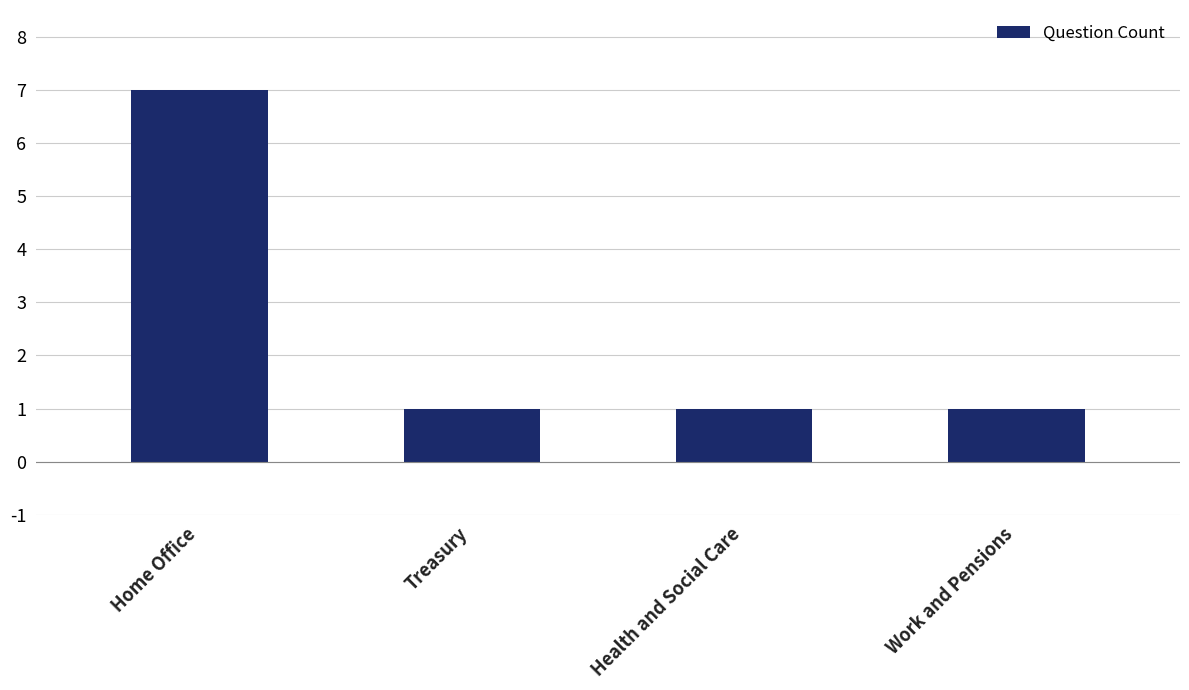

What is the greatest value displayed?

7